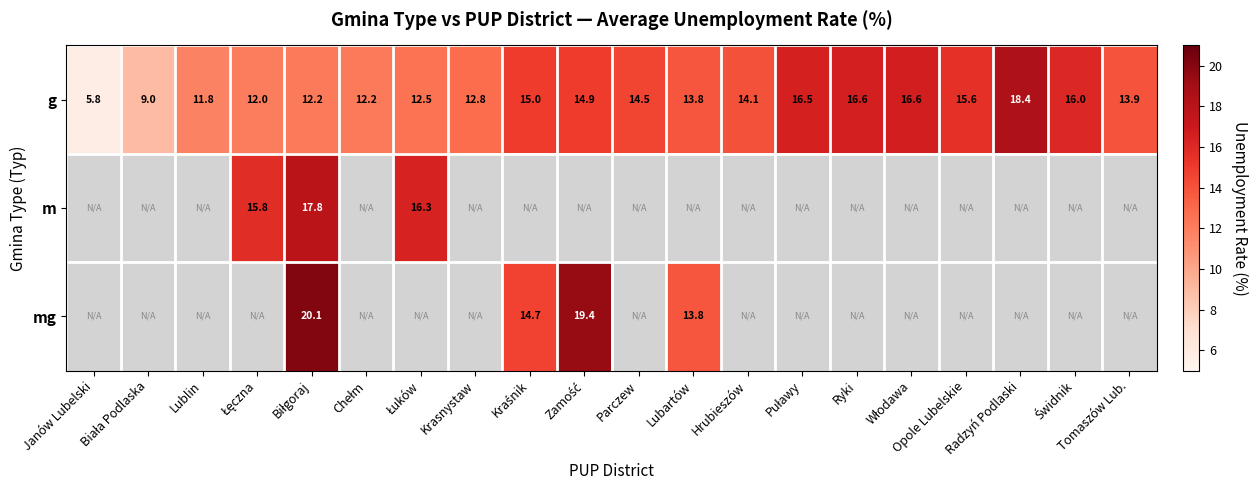

True or false: g has a value of 18.4 at Radzyń Podlaski.

True